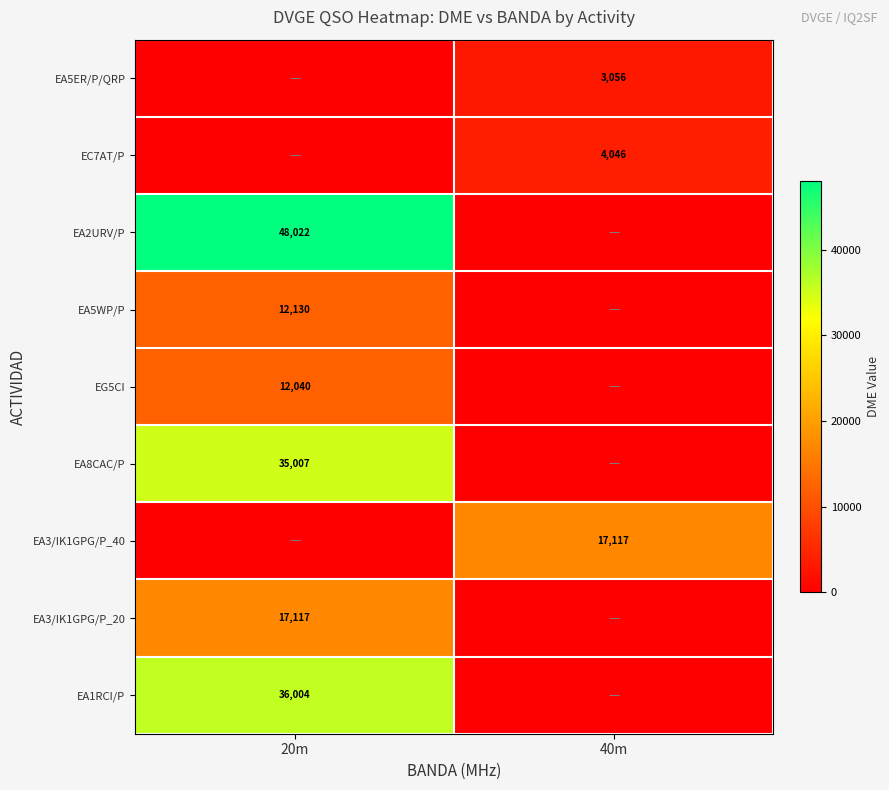

Is the value of EA8CAC/P at 20m greater than the value of EA3/IK1GPG/P_40 at 40m?

Yes